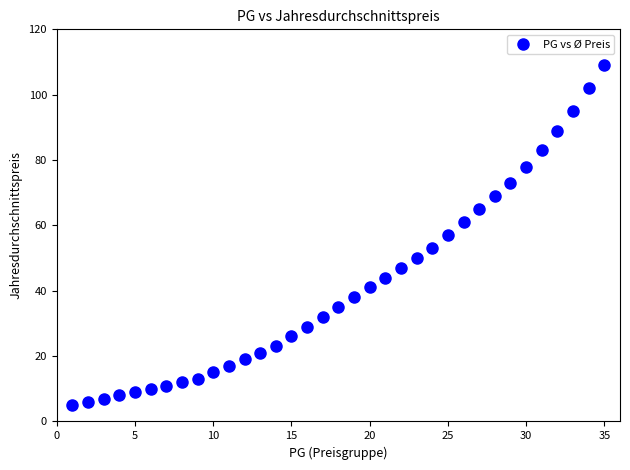

What is the range of X values (max minus min)?

34